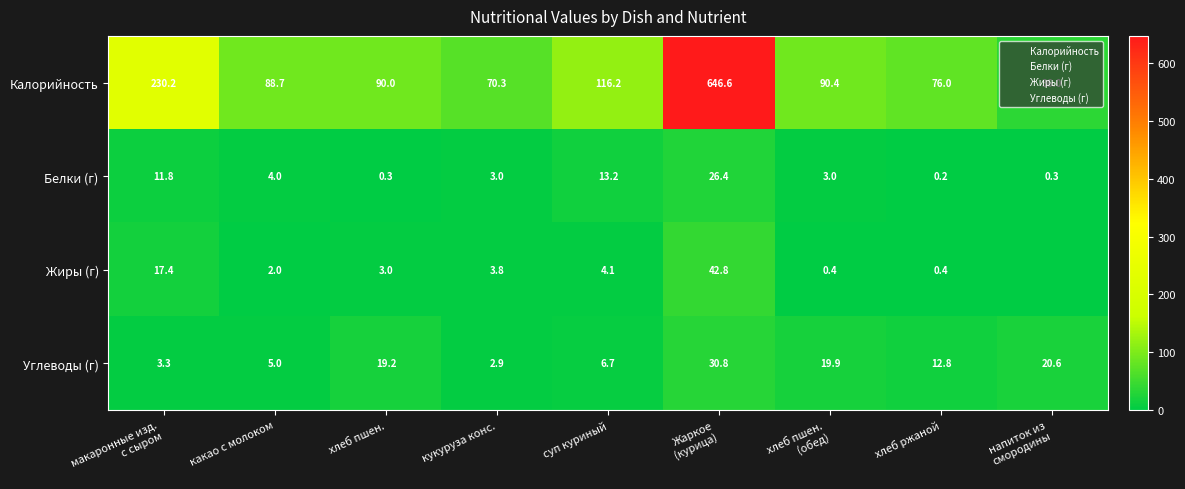

At which category is the sum across all series the highest?

Жаркое
(курица)